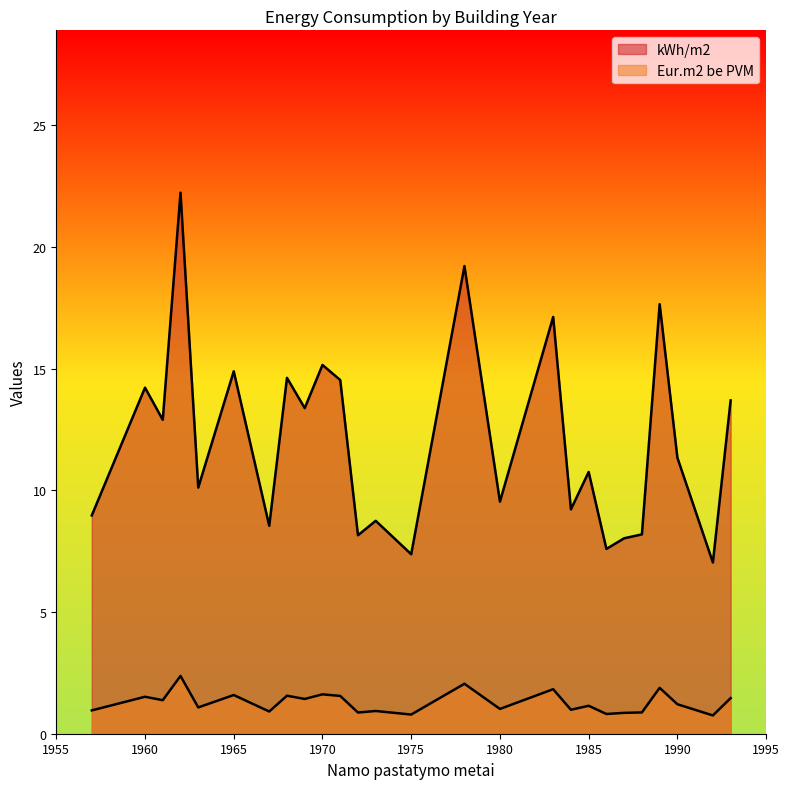

In Eur.m2 be PVM, how many points are higher than both neighbors (excluding endpoints)?

11